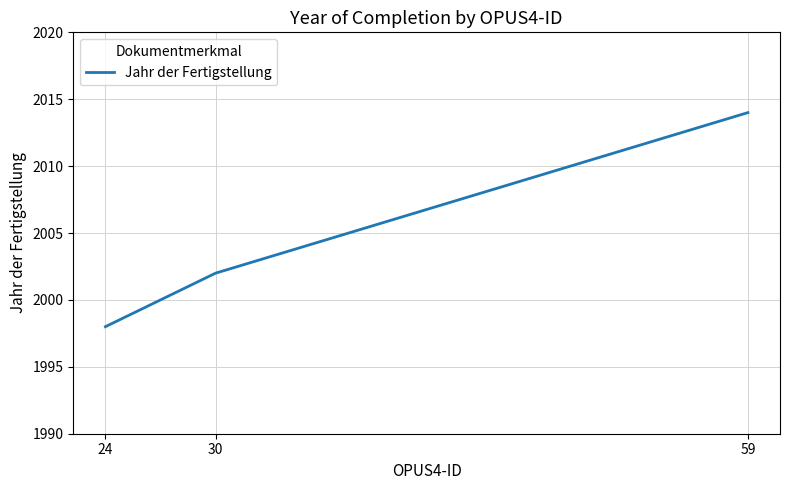

List the labels in order of value, smallest first.

24, 30, 59